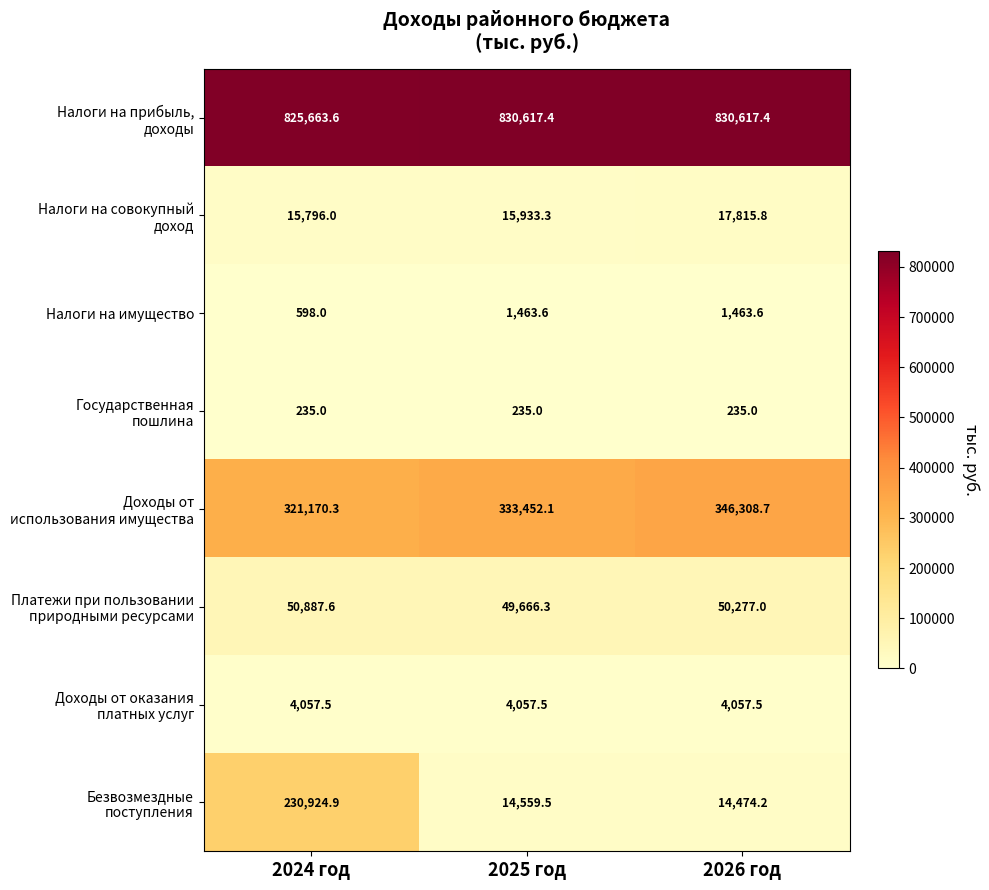

How many distinct data groups are displayed?

8